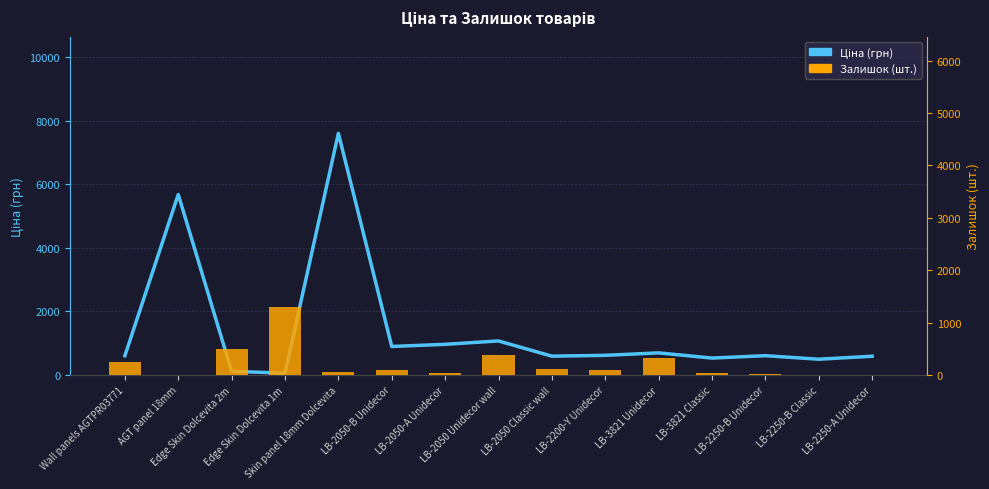

Reading left to right, list all the values displayed in this chart.

Ціна (грн): Wall panels AGTPR03771=603.7	AGT panel 18mm=5673.8	Edge Skin Dolcevita 2m=114.1	Edge Skin Dolcevita 1m=57.0	Skin panel 18mm Dolcevita=7596.5	LB-2050-B Unidecor=895.9	LB-2050-A Unidecor=963.5	LB-2050 Unidecor wall=1069.8	LB-2050 Classic wall=591.6	LB-2200-Y Unidecor=617.0	LB-3821 Unidecor=694.3	LB-3821 Classic=531.3	LB-2250-B Unidecor=606.1	LB-2250-B Classic=495.0	LB-2250-A Unidecor=589.2
Залишок: Wall panels AGTPR03771=254.0	AGT panel 18mm=2.0	Edge Skin Dolcevita 2m=505.0	Edge Skin Dolcevita 1m=1291.0	Skin panel 18mm Dolcevita=55.0	LB-2050-B Unidecor=91.0	LB-2050-A Unidecor=30.0	LB-2050 Unidecor wall=374.0	LB-2050 Classic wall=106.0	LB-2200-Y Unidecor=86.0	LB-3821 Unidecor=330.0	LB-3821 Classic=39.0	LB-2250-B Unidecor=28.0	LB-2250-B Classic=8.0	LB-2250-A Unidecor=6.0